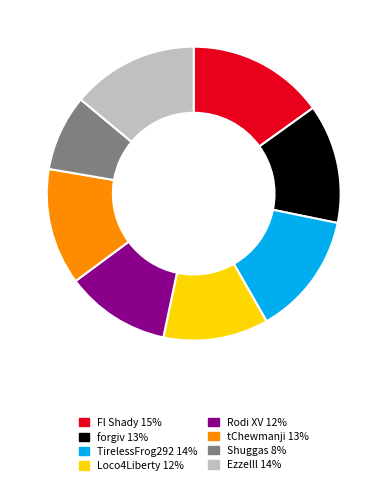

Which has a higher value, Rodi XV 12% or tChewmanji 13%?

tChewmanji 13%